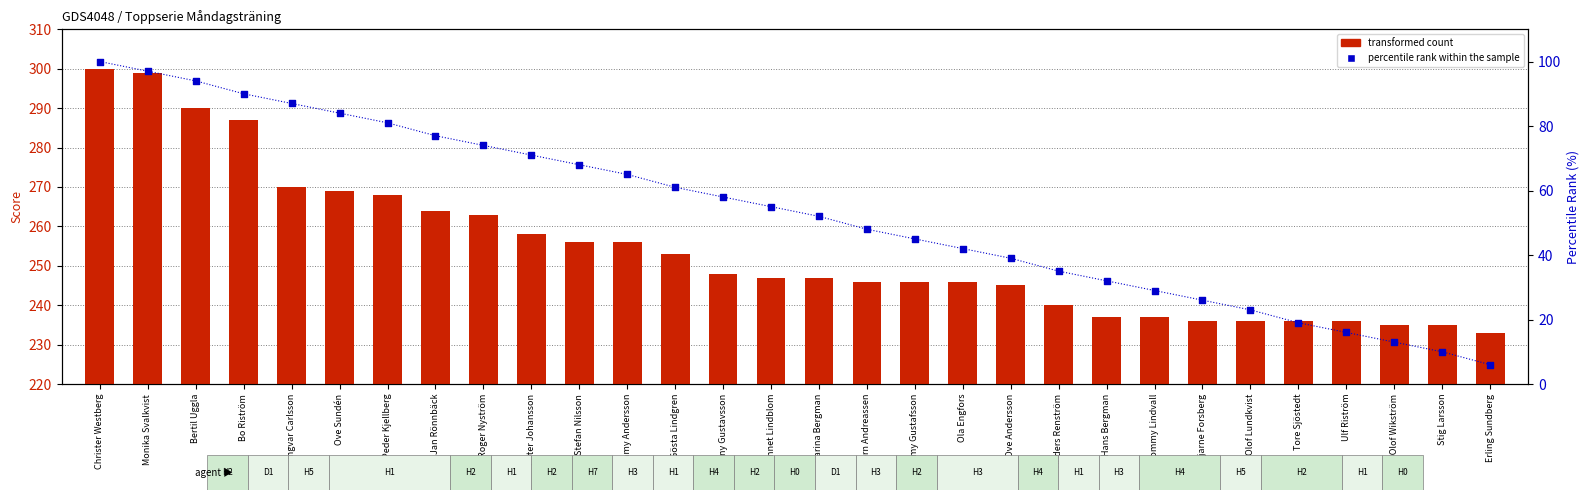

What are all the series names shown in the legend?

transformed count, percentile rank within the sample